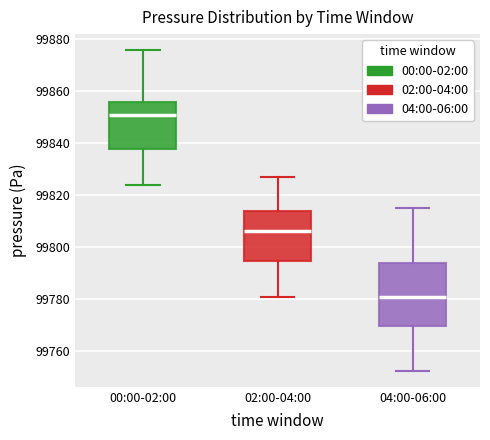

Which box's median line is the lowest?

04:00-06:00